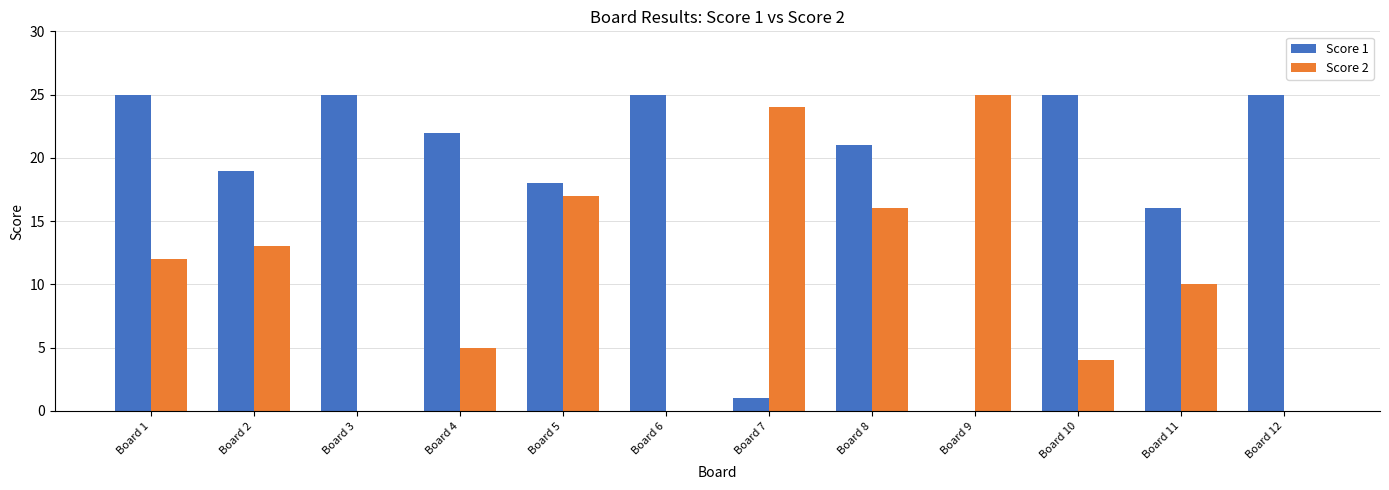

What is the maximum value for Score 2?

25